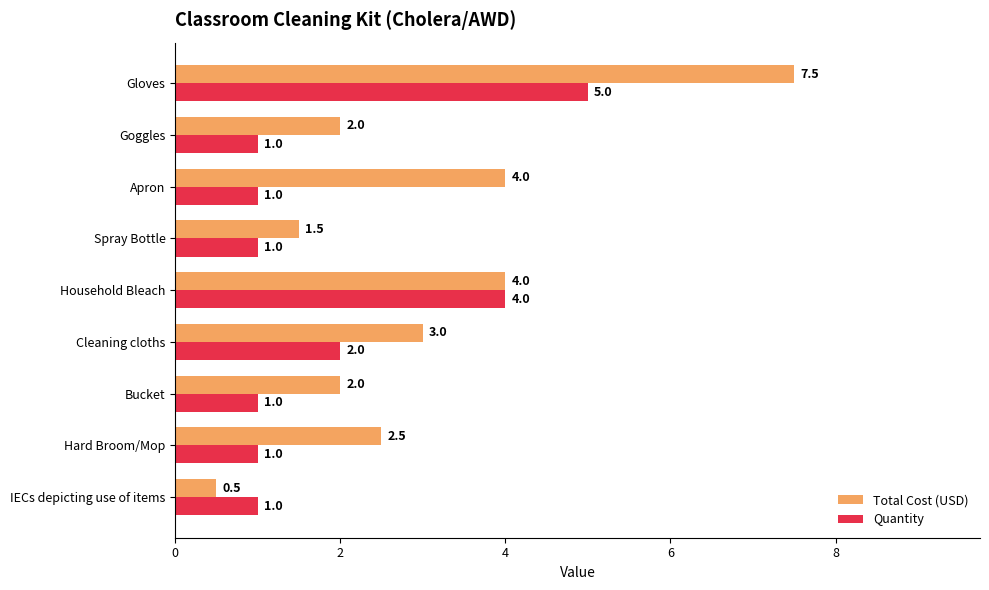

Is it true that Total Cost (USD) equals 12.5 at Gloves?

False